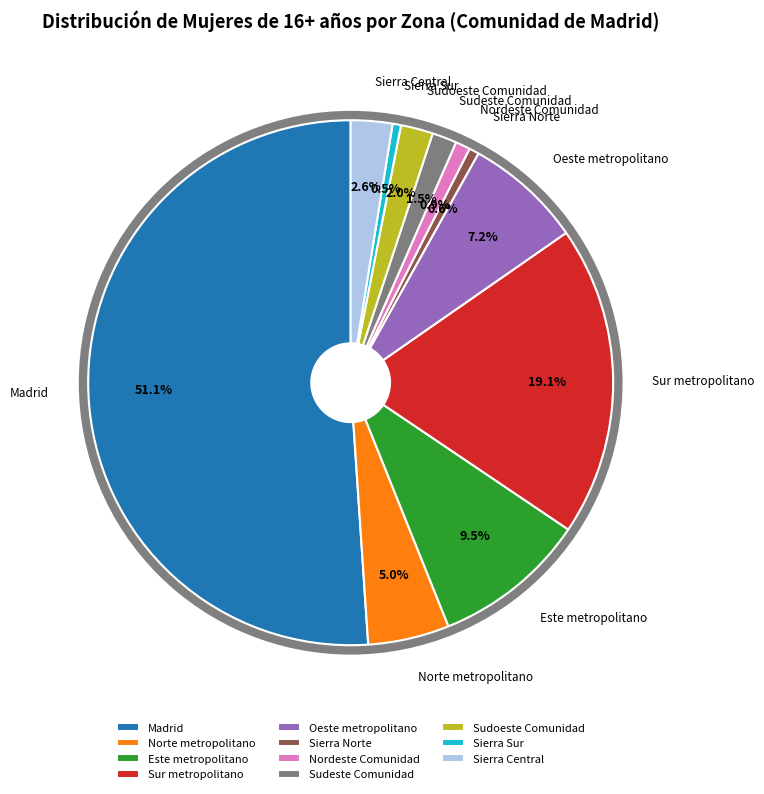

What is the largest slice in the pie chart?

Madrid